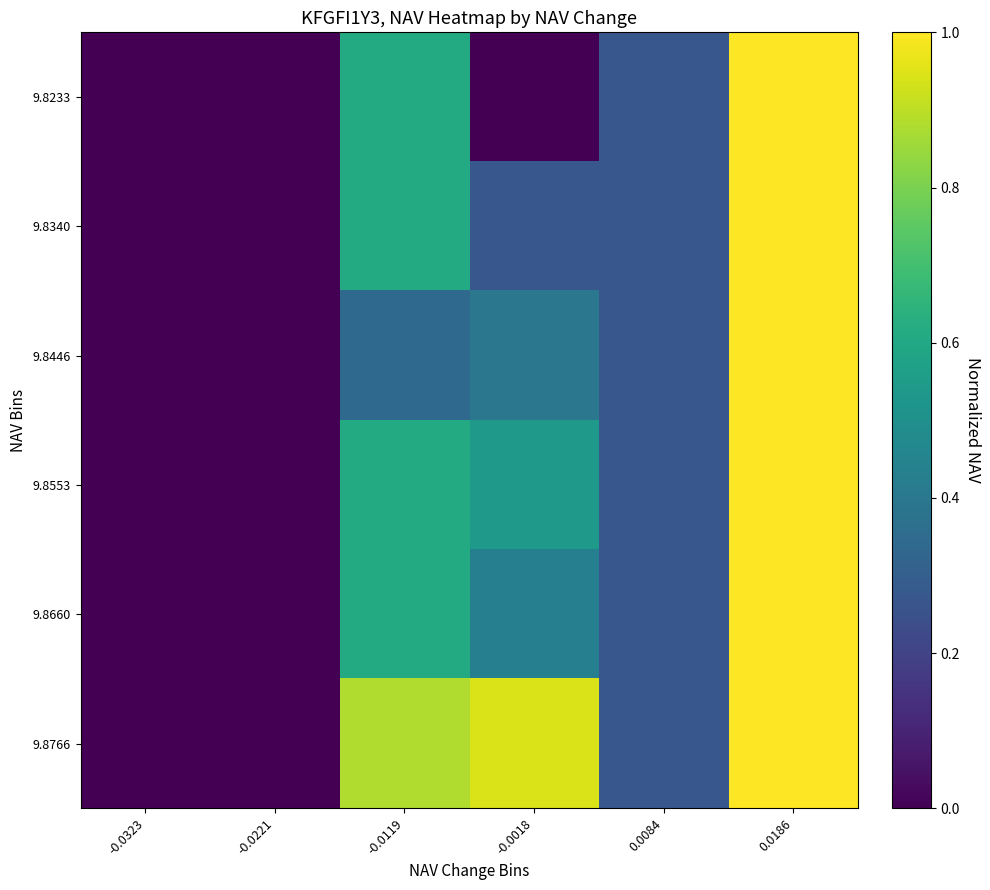

Which has a higher value, -0.0323 or -0.0018?

-0.0018